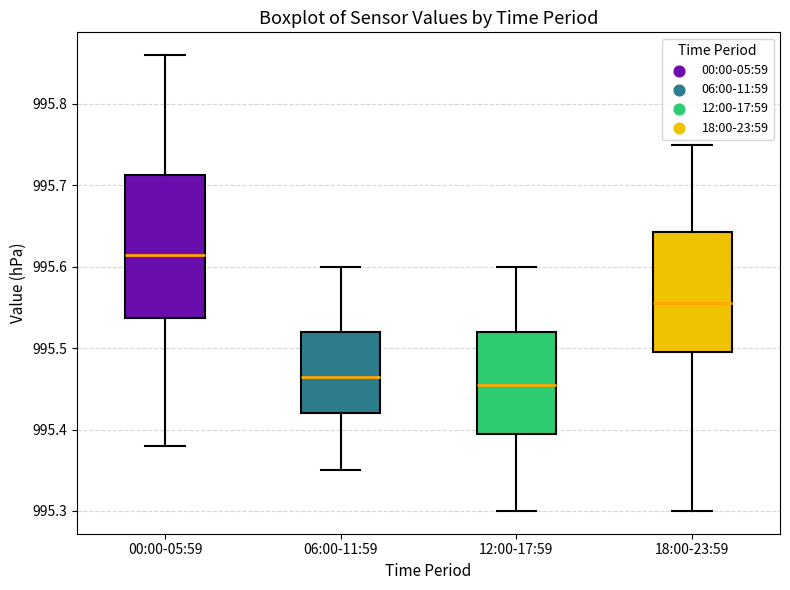

Which box is the tallest, from its lower edge to its upper edge?

00:00-05:59